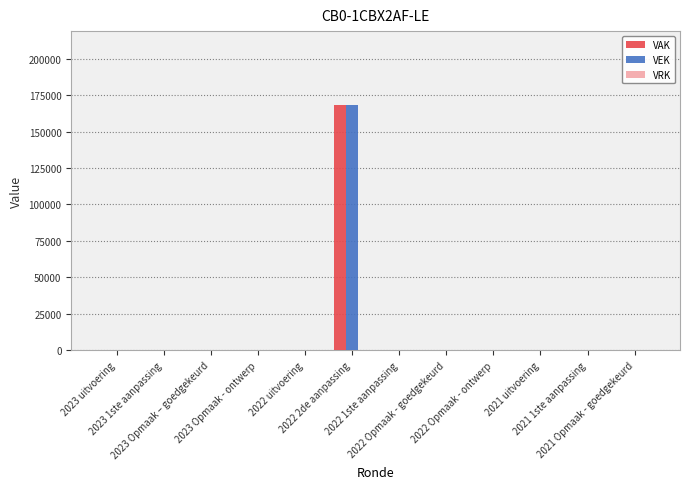

What is the average value of the VAK series?

14034